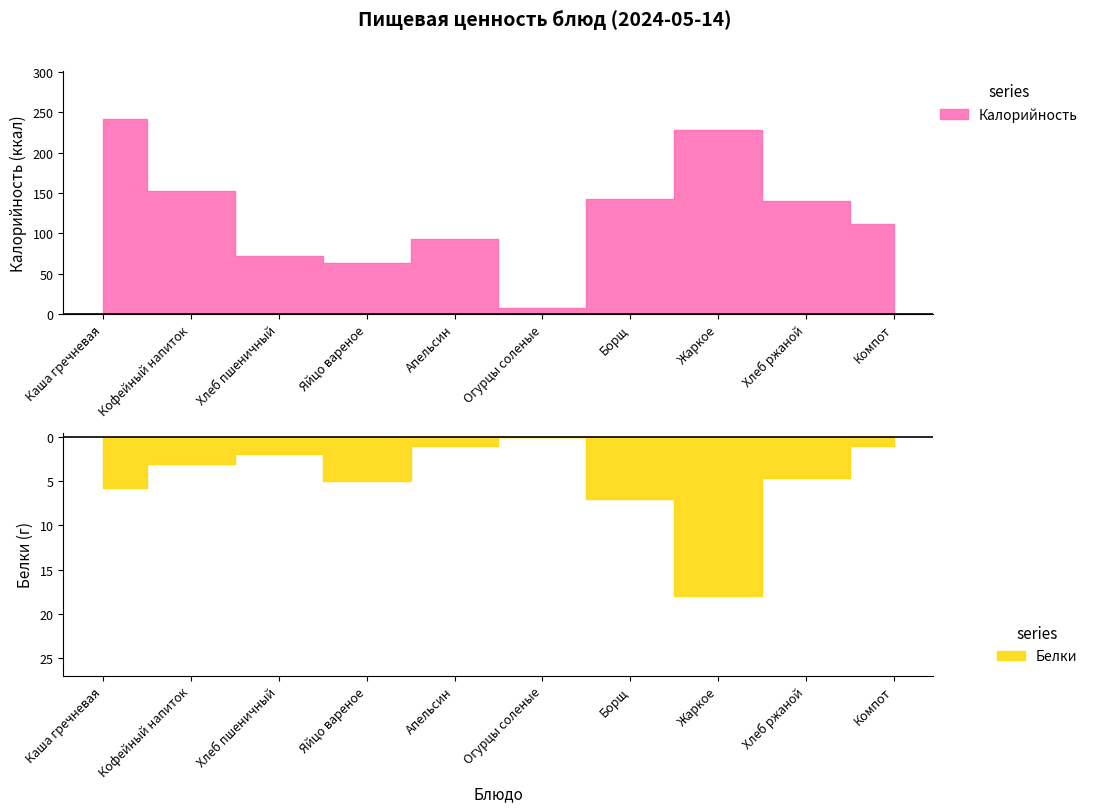

At which category does the chart reach its minimum across all series?

Огурцы соленые